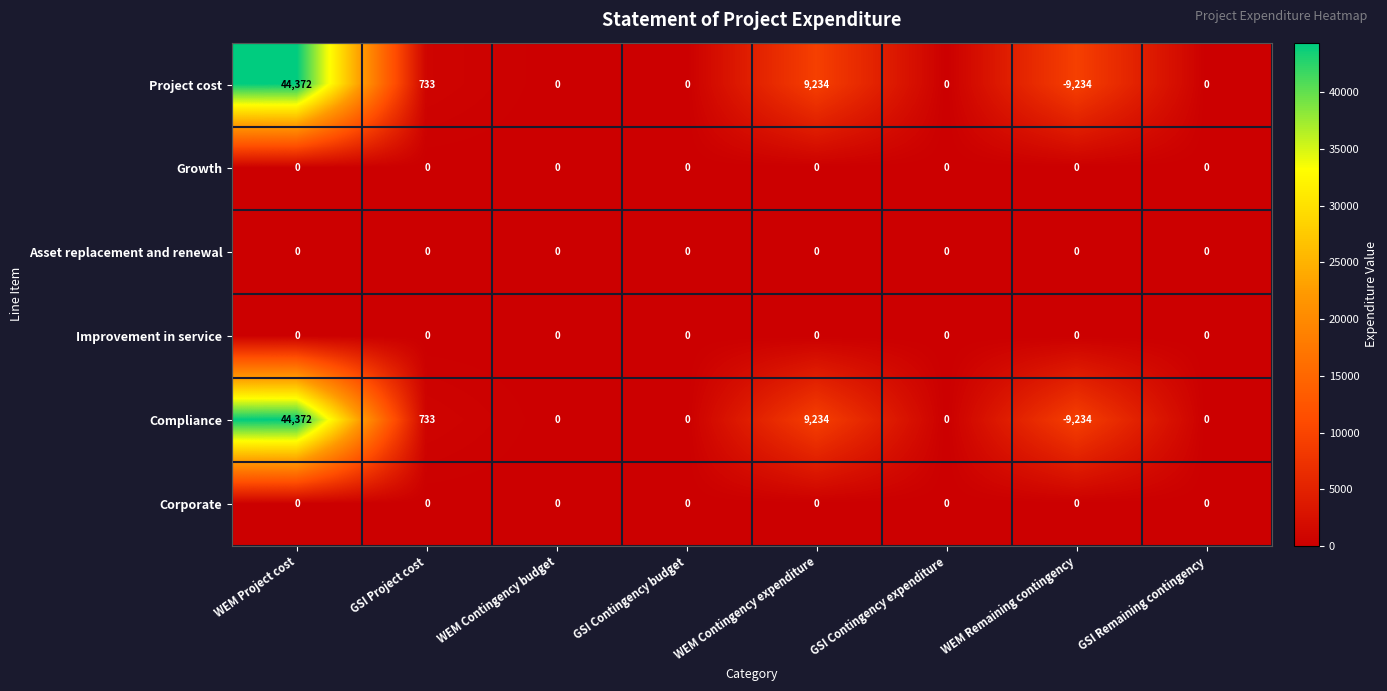

What is the greatest value displayed?

44372